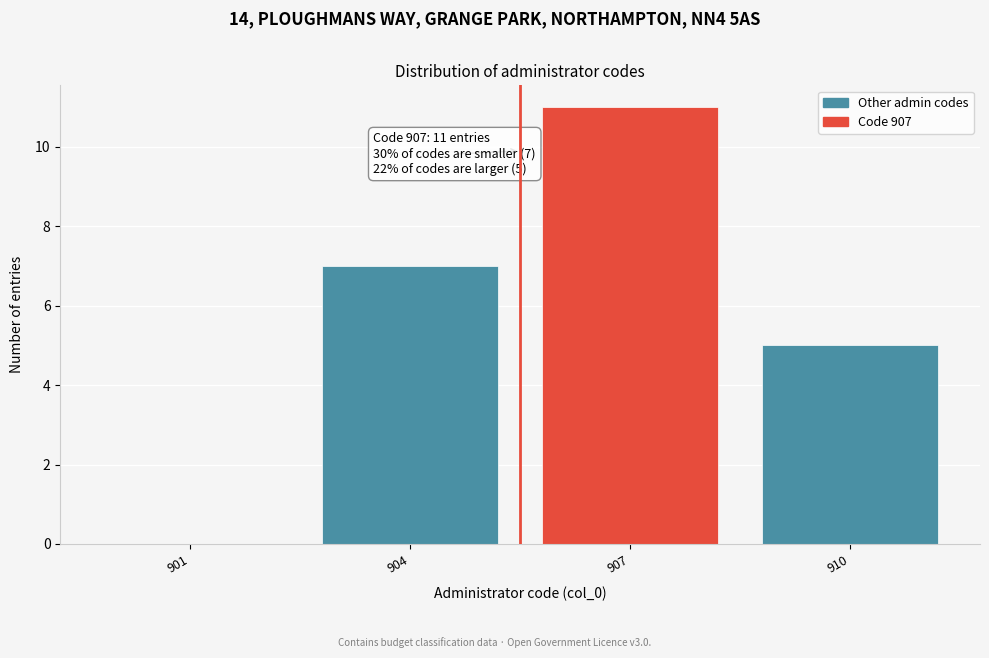

Reading right to left, list all the values displayed in this chart.

910=5	907=11	904=7	901=0